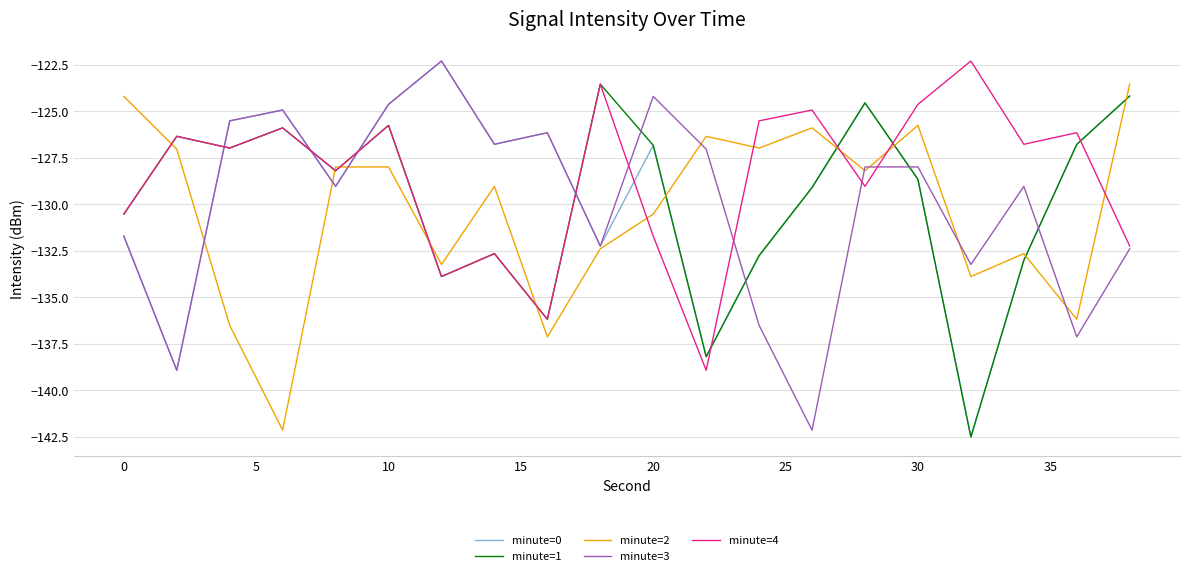

What is the smallest value displayed?

-142.5